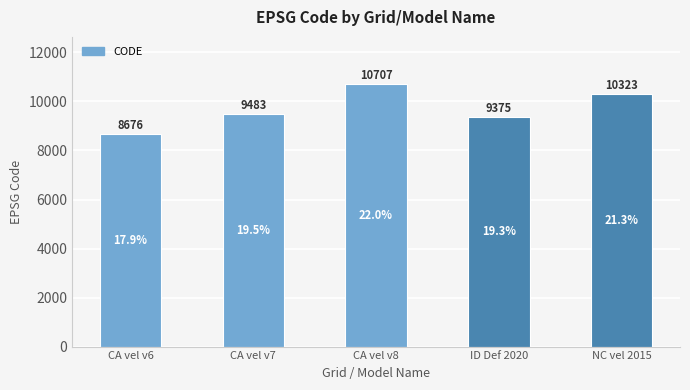

Reading left to right, transcribe all the data shown in this chart.

CA vel v6=8676	CA vel v7=9483	CA vel v8=10707	ID Def 2020=9375	NC vel 2015=10323